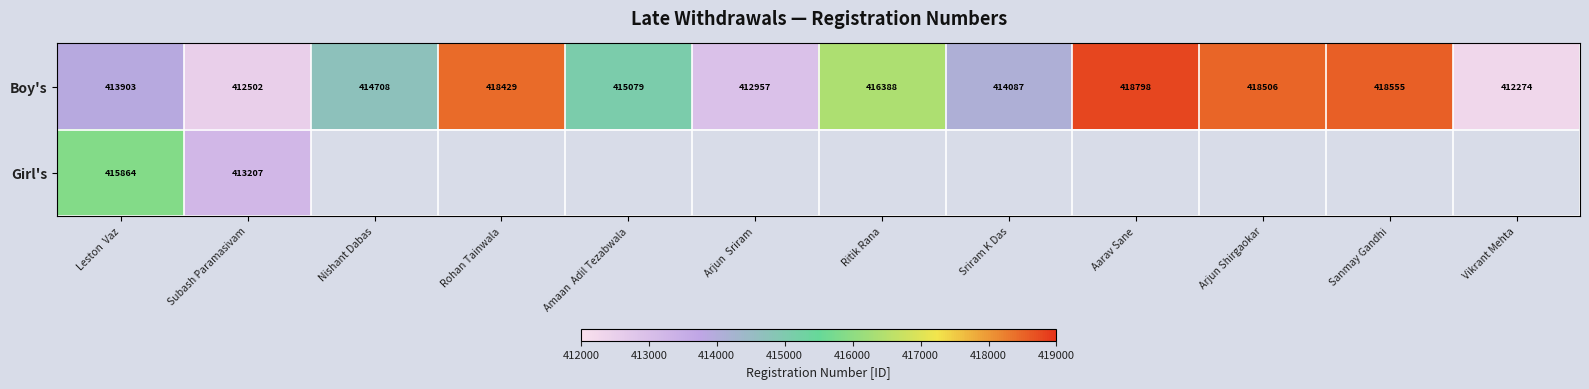

Is it true that Boy's equals 231322 at Rohan Tainwala?

False